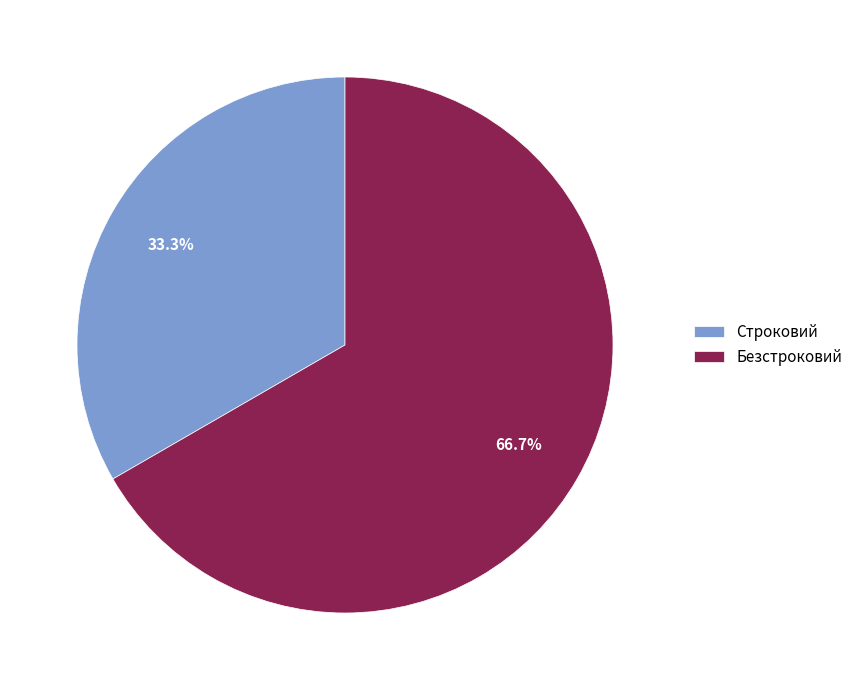

To the nearest percent, what is the difference between the Строковий and Безстроковий slice percentages?

33%